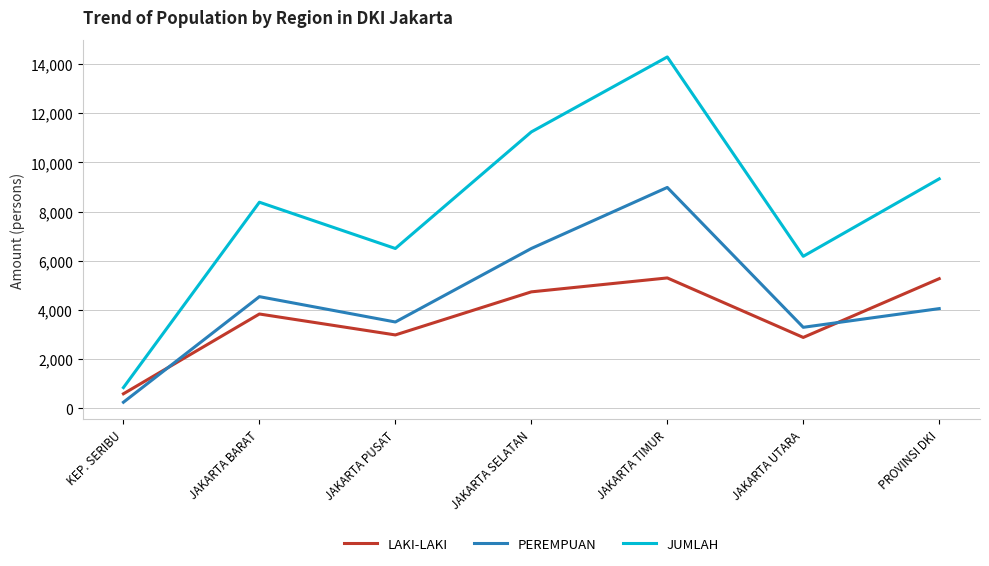

What is the sum of the JUMLAH values at JAKARTA BARAT and JAKARTA UTARA?

14567